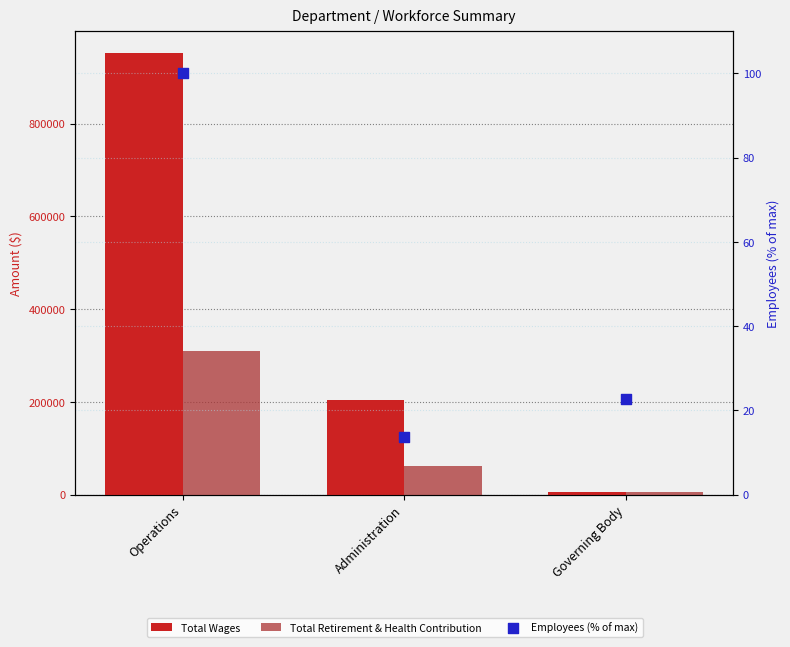

Is the value of Total Wages at Administration greater than the value of Employees (% of max) at Administration?

Yes